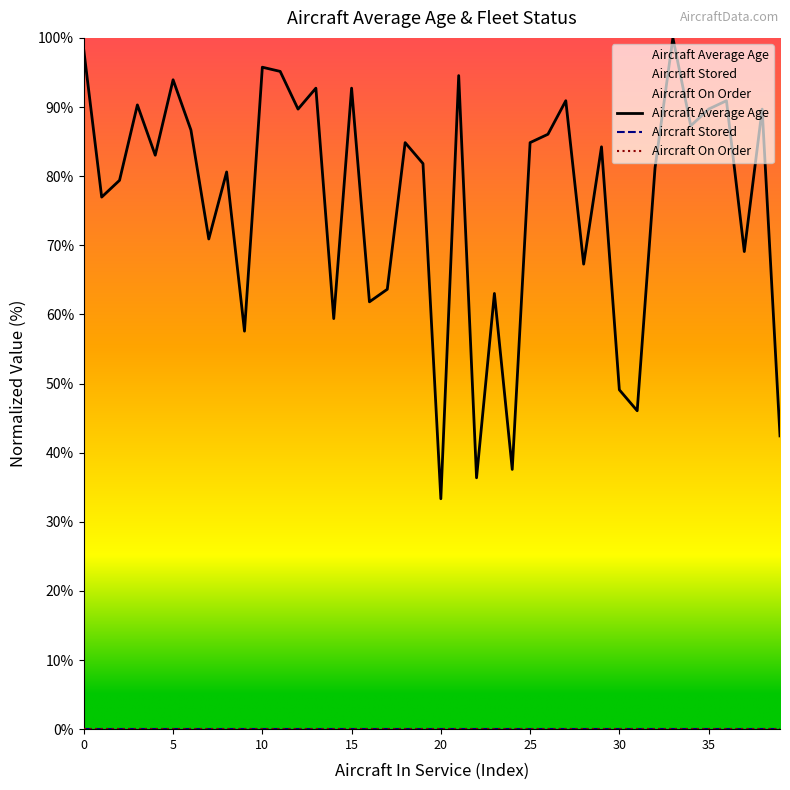

True or false: Aircraft Stored and Aircraft Average Age cross at least once.

False